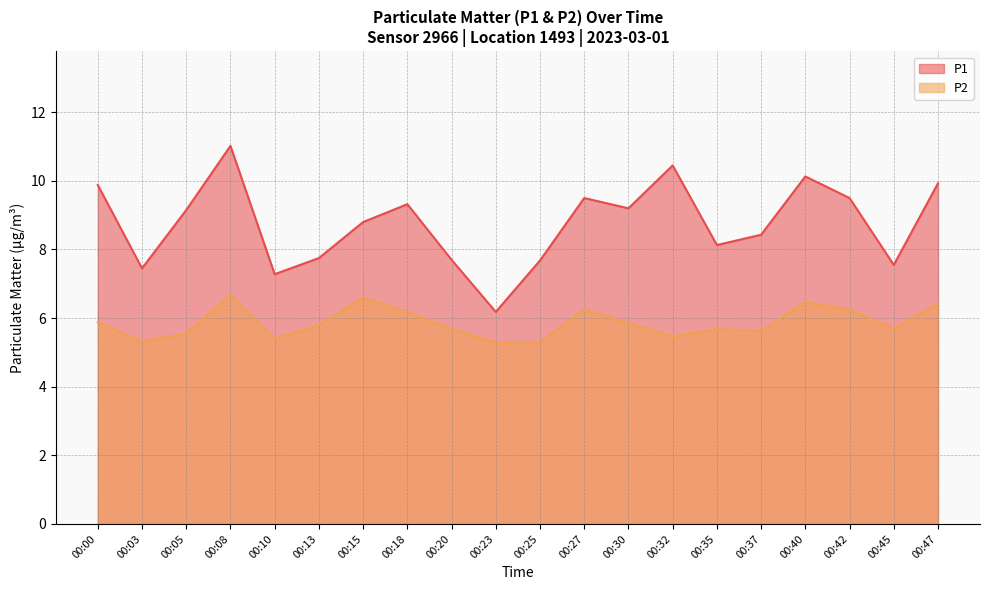

Where is the first local minimum for P1?

00:03